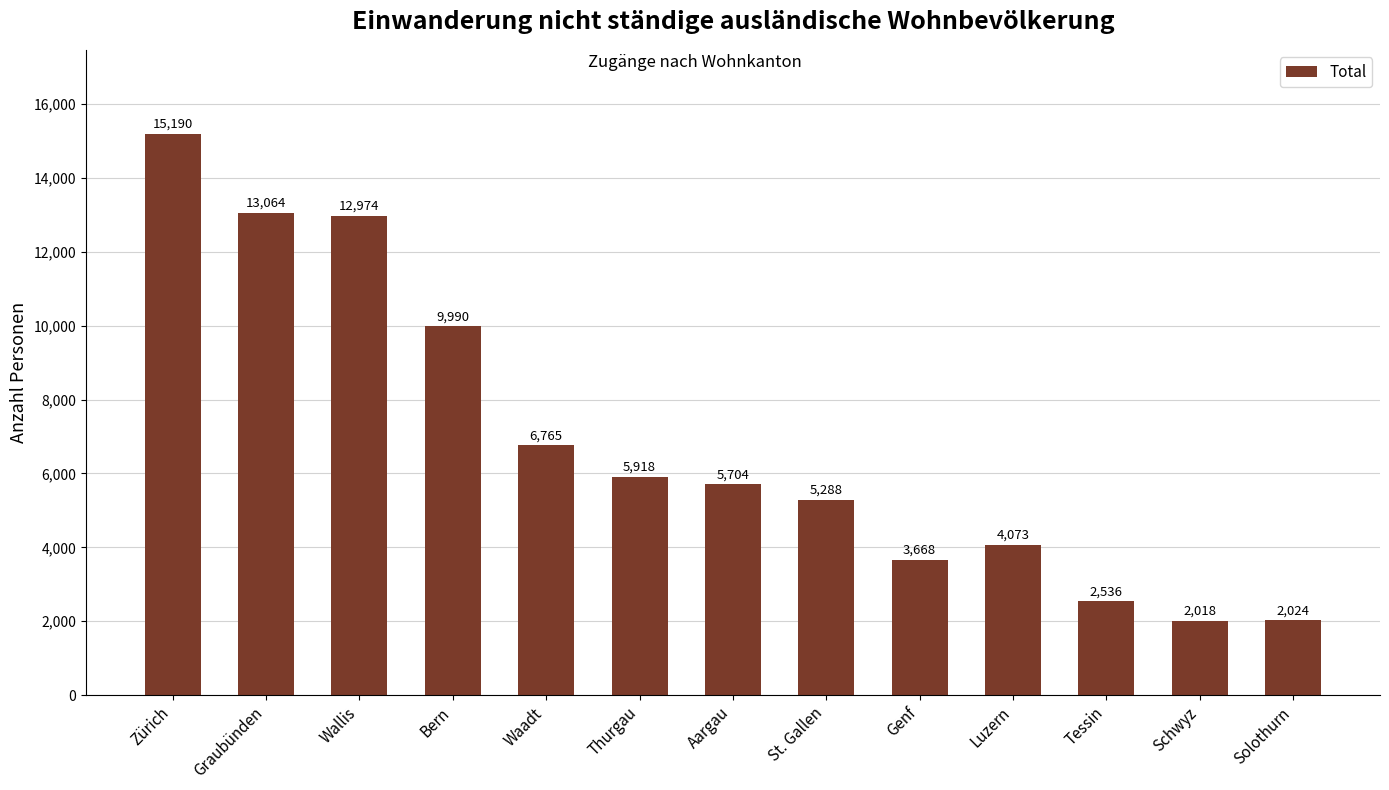

What is the average value?

6862